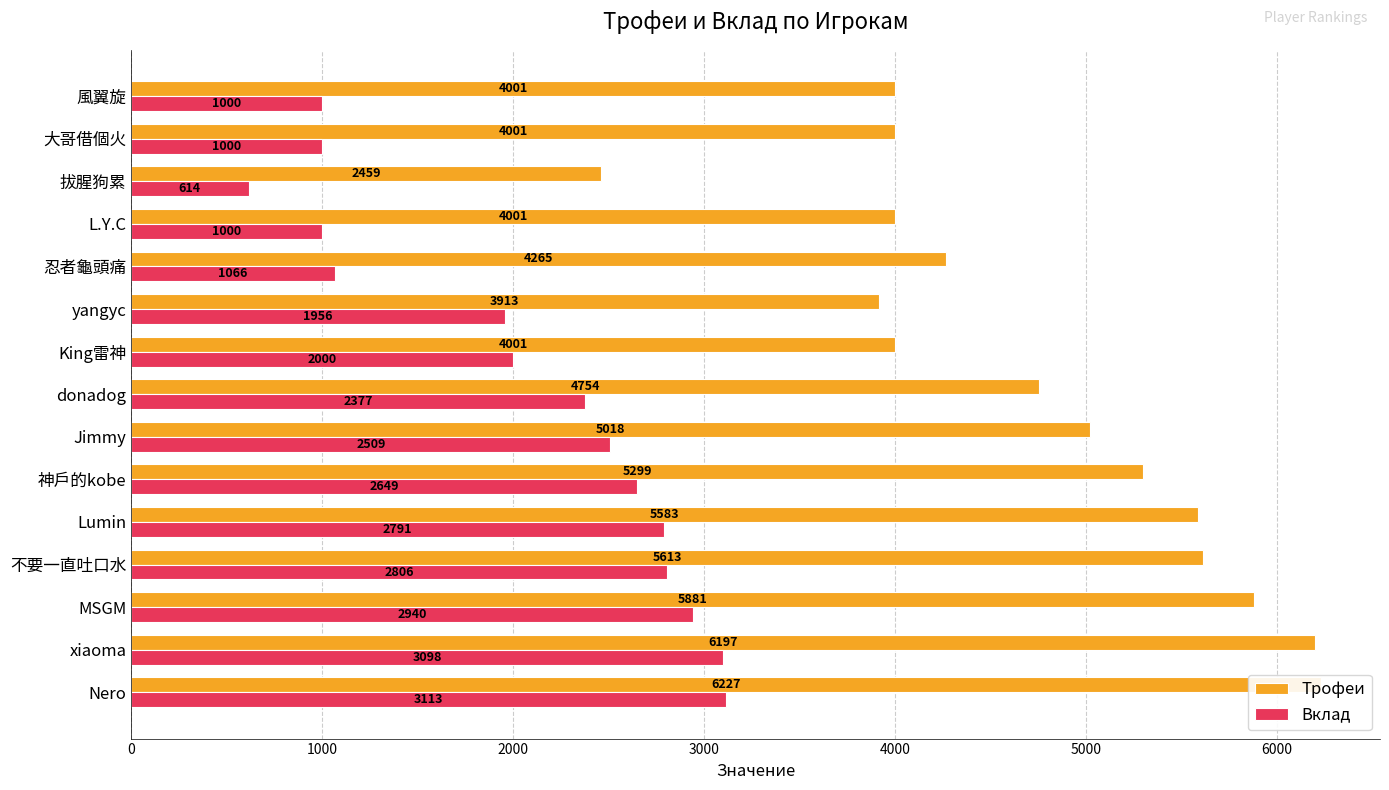

What is the minimum value for Вклад?

614